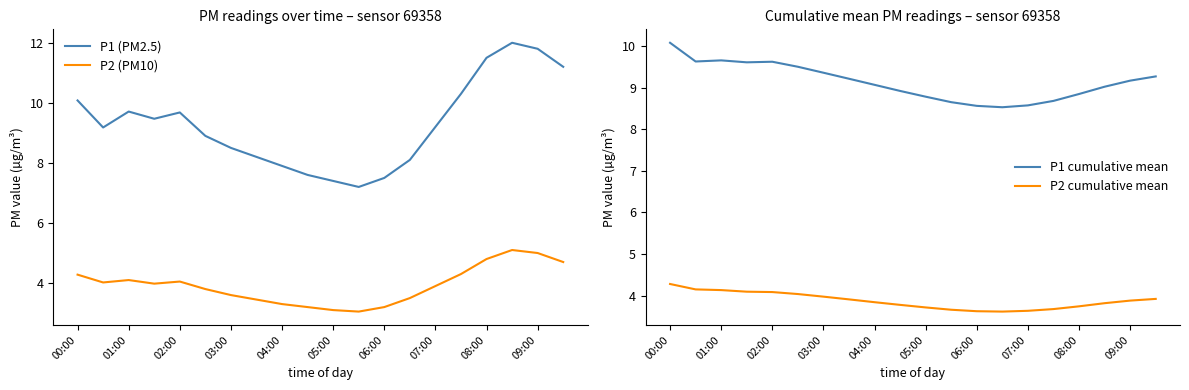

What is the lowest value of the P1 (PM2.5) series?

7.2